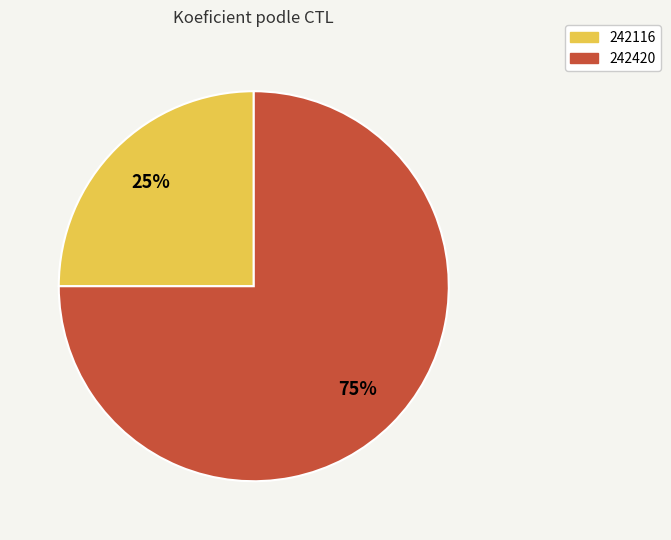

Approximately how many times larger is the value at 242420 compared to 242116?

3.0